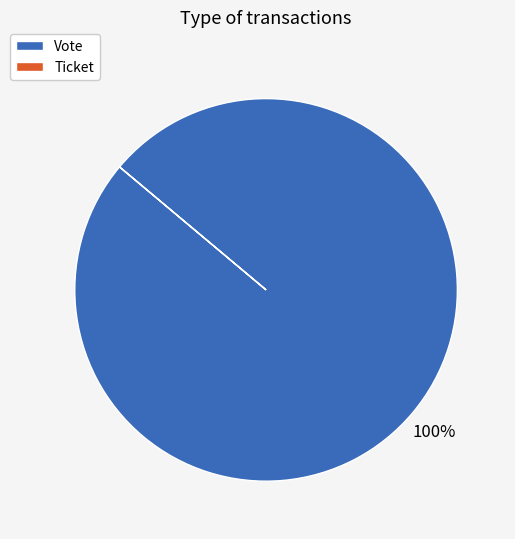

The Vote slice represents 100% of the pie. True or false?

True